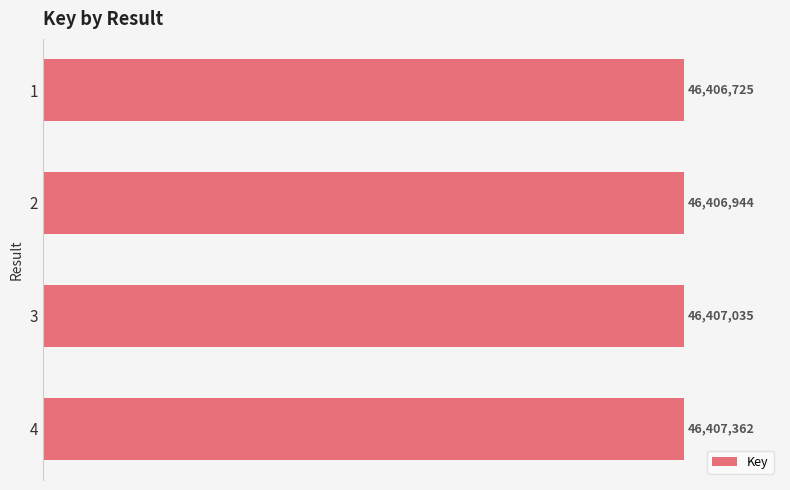

Are the bars horizontal?

Yes